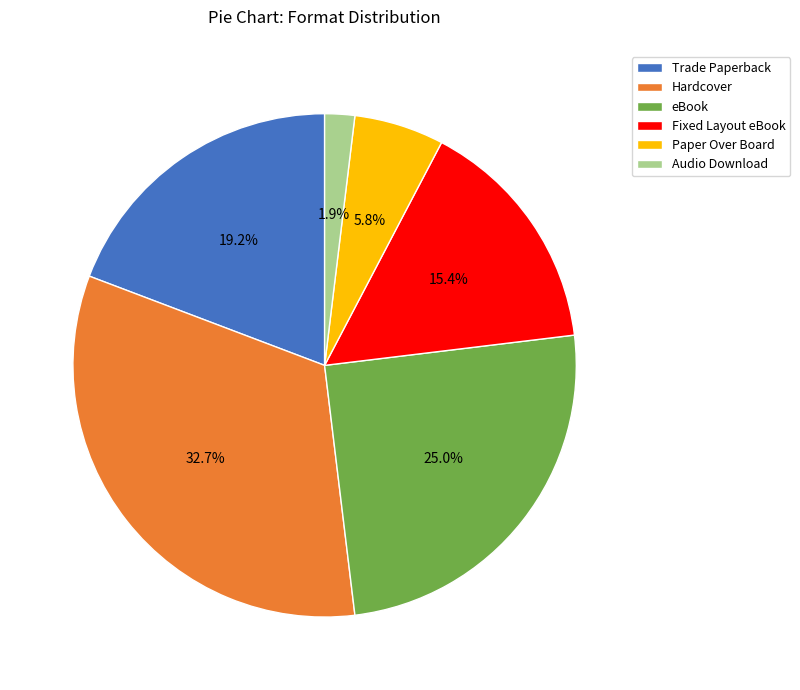

How many segments does this pie chart have?

6